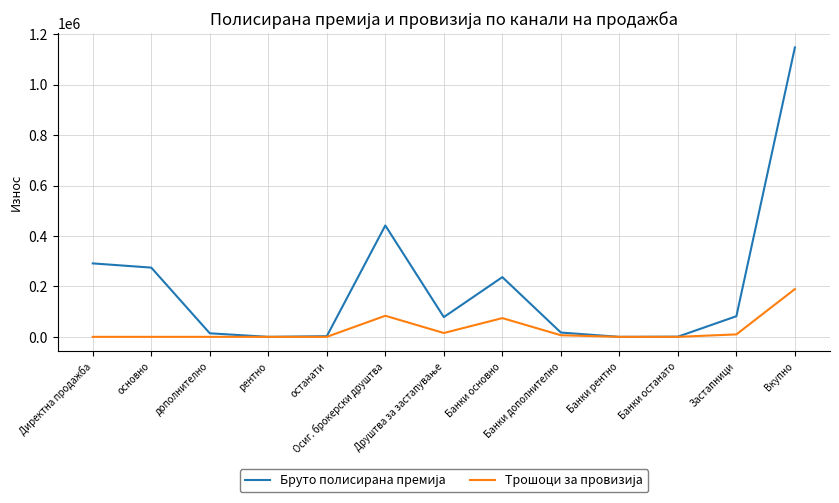

What is the maximum value shown in the chart?

1148171.0